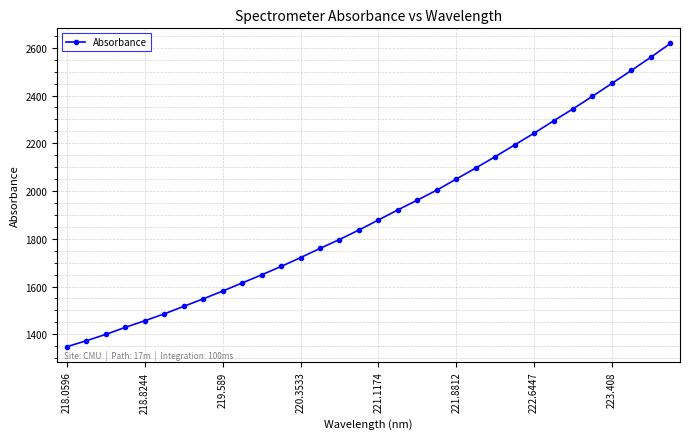

What is the minimum value shown in the chart?

1348.3